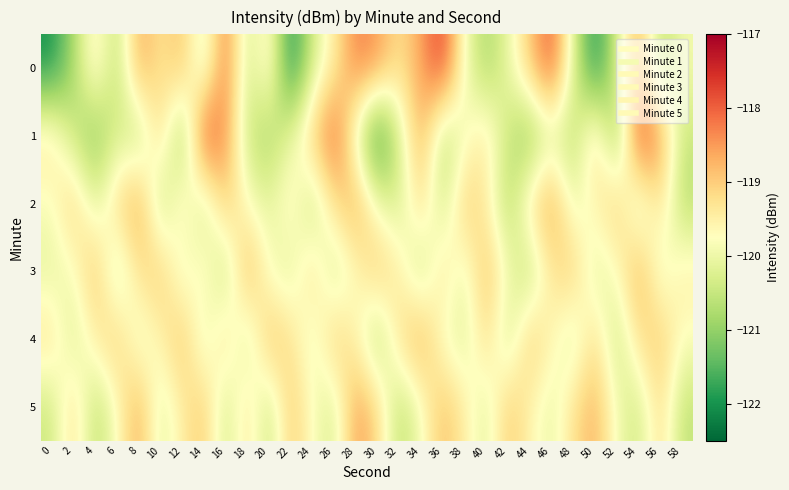

Reading left to right, what are all the values shown in this chart?

0: 0=-122.0	2=-120.8	4=-119.3	6=-120.7	8=-118.6	10=-119.3	12=-118.8	14=-120.4	16=-118.1	18=-120.5	20=-119.3	22=-122.1	24=-120.3	26=-119.5	28=-118.2	30=-118.5	32=-119.3	34=-118.6	36=-117.6	38=-119.9	40=-120.9	42=-120.1	44=-118.9	46=-117.8	48=-120.2	50=-122.1	52=-120.3	54=-118.6	56=-120.8	58=-119.9
1: 0=-119.3	2=-120.5	4=-121.2	6=-120.3	8=-120.7	10=-119.0	12=-121.2	14=-117.6	16=-118.4	18=-120.5	20=-120.9	22=-120.1	24=-118.9	26=-117.8	28=-120.2	30=-122.1	32=-120.3	34=-118.6	36=-120.8	38=-119.9	40=-119.3	42=-120.5	44=-121.2	46=-120.3	48=-120.7	50=-119.0	52=-121.2	54=-117.6	56=-118.4	58=-120.5
2: 0=-119.9	2=-118.9	4=-120.2	6=-119.1	8=-118.5	10=-120.7	12=-119.3	14=-120.6	16=-118.9	18=-119.8	20=-120.1	22=-119.5	24=-120.7	26=-119.2	28=-118.6	30=-119.9	32=-120.3	34=-119.1	36=-120.5	38=-118.9	40=-119.5	42=-120.8	44=-119.2	46=-118.5	48=-120.1	50=-119.6	52=-118.9	54=-120.5	56=-119.2	58=-120.7
3: 0=-120.1	2=-119.9	4=-118.8	6=-120.6	8=-119.2	10=-118.9	12=-120.1	14=-119.5	16=-120.7	18=-118.6	20=-119.9	22=-120.2	24=-119.1	26=-120.5	28=-119.7	30=-118.9	32=-119.5	34=-120.6	36=-119.2	38=-120.1	40=-118.8	42=-119.9	44=-120.7	46=-119.3	48=-118.9	50=-120.2	52=-119.8	54=-118.6	56=-120.1	58=-119.5
4: 0=-119.2	2=-120.3	4=-119.5	6=-118.9	8=-120.1	10=-119.6	12=-118.8	14=-120.2	16=-119.1	18=-120.5	20=-118.8	22=-119.2	24=-120.1	26=-118.9	28=-119.6	30=-120.8	32=-119.2	34=-118.6	36=-119.9	38=-120.2	40=-119.1	42=-120.5	44=-118.9	46=-119.6	48=-120.3	50=-119.1	52=-120.6	54=-119.2	56=-118.9	58=-119.8
5: 0=-120.5	2=-119.1	4=-120.7	6=-119.8	8=-118.6	10=-120.2	12=-119.5	14=-118.9	16=-120.5	18=-119.2	20=-120.6	22=-118.9	24=-119.8	26=-120.3	28=-118.5	30=-119.1	32=-120.7	34=-119.9	36=-118.8	38=-119.5	40=-120.2	42=-118.9	44=-119.6	46=-120.1	48=-119.2	50=-118.7	52=-119.9	54=-120.5	56=-119.1	58=-120.6